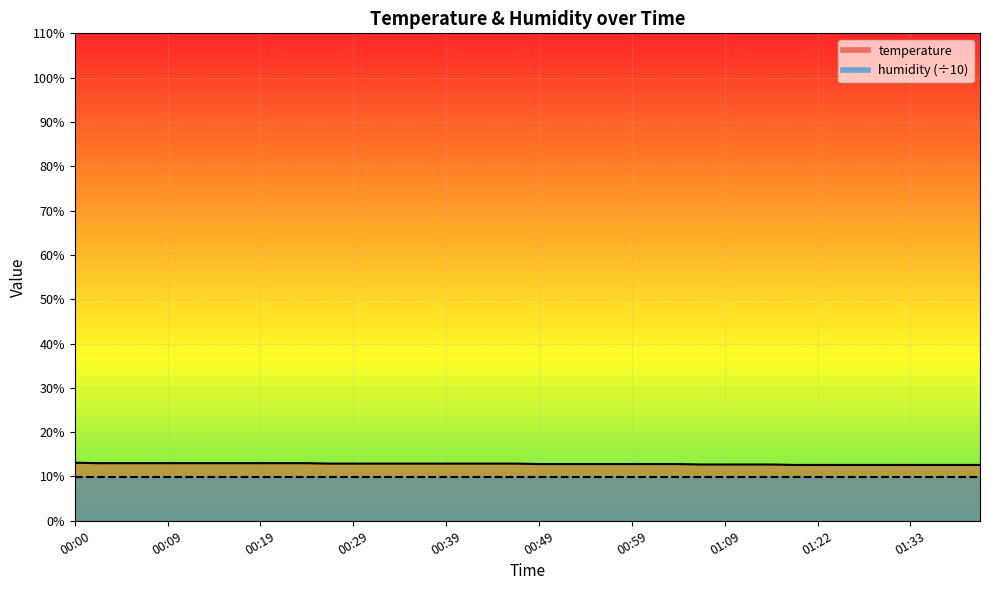

At which category does the chart reach its peak across all series?

00:00